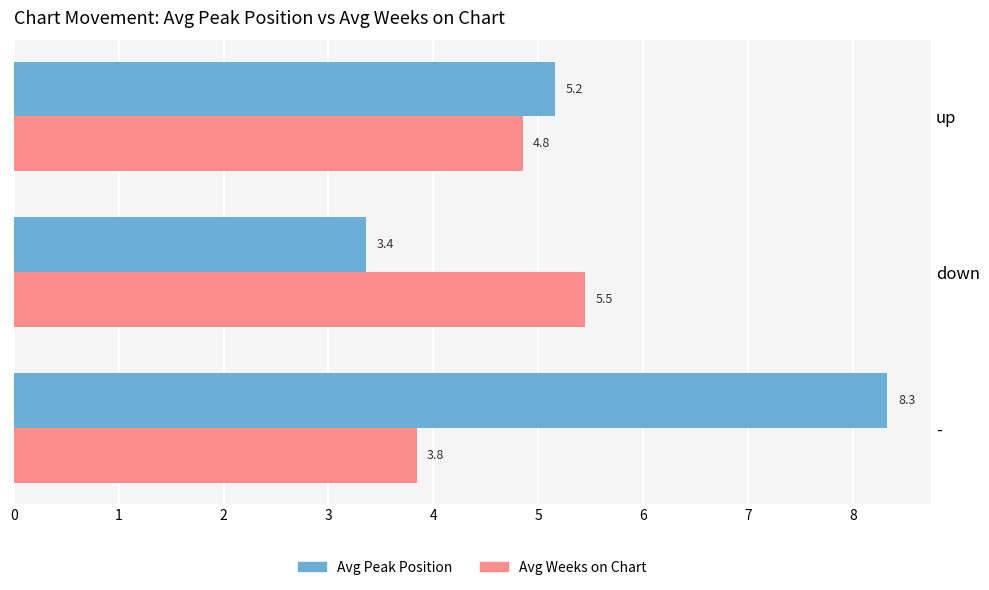

List the labels in order of Avg Peak Position value, smallest first.

down, up, -